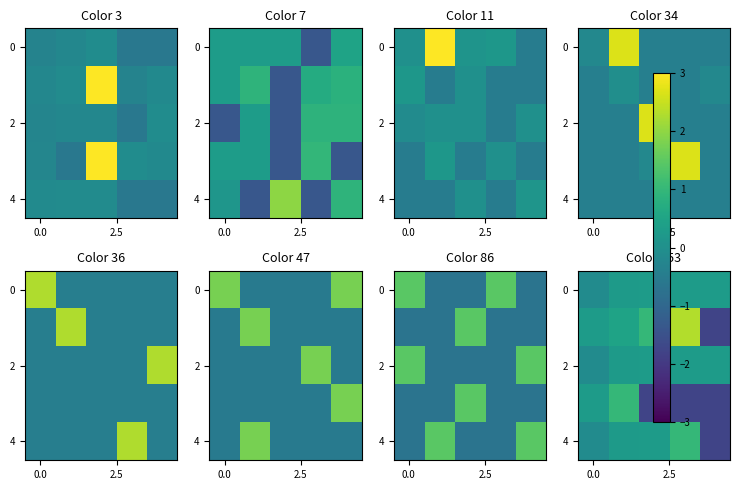

What is the difference between the highest and lowest values at 2?

2.8